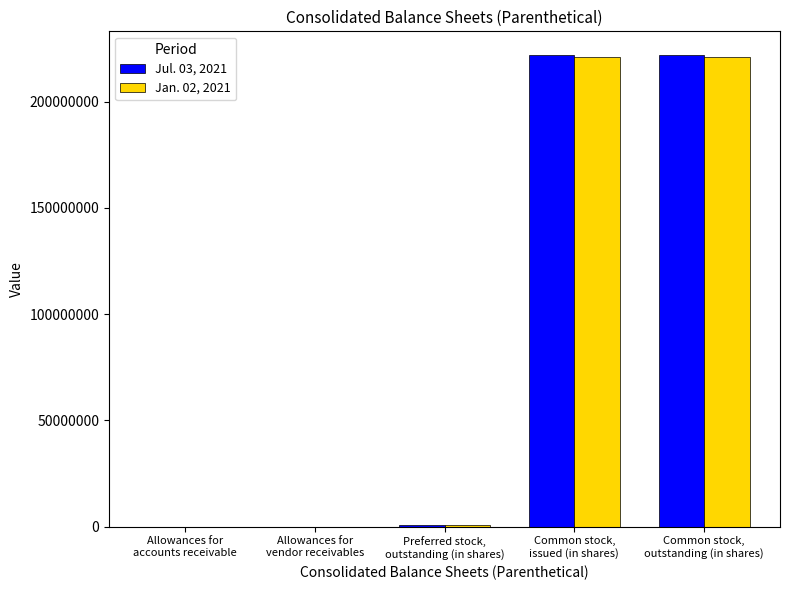

What is the spread (max minus min) of values at Allowances for
vendor receivables?

1